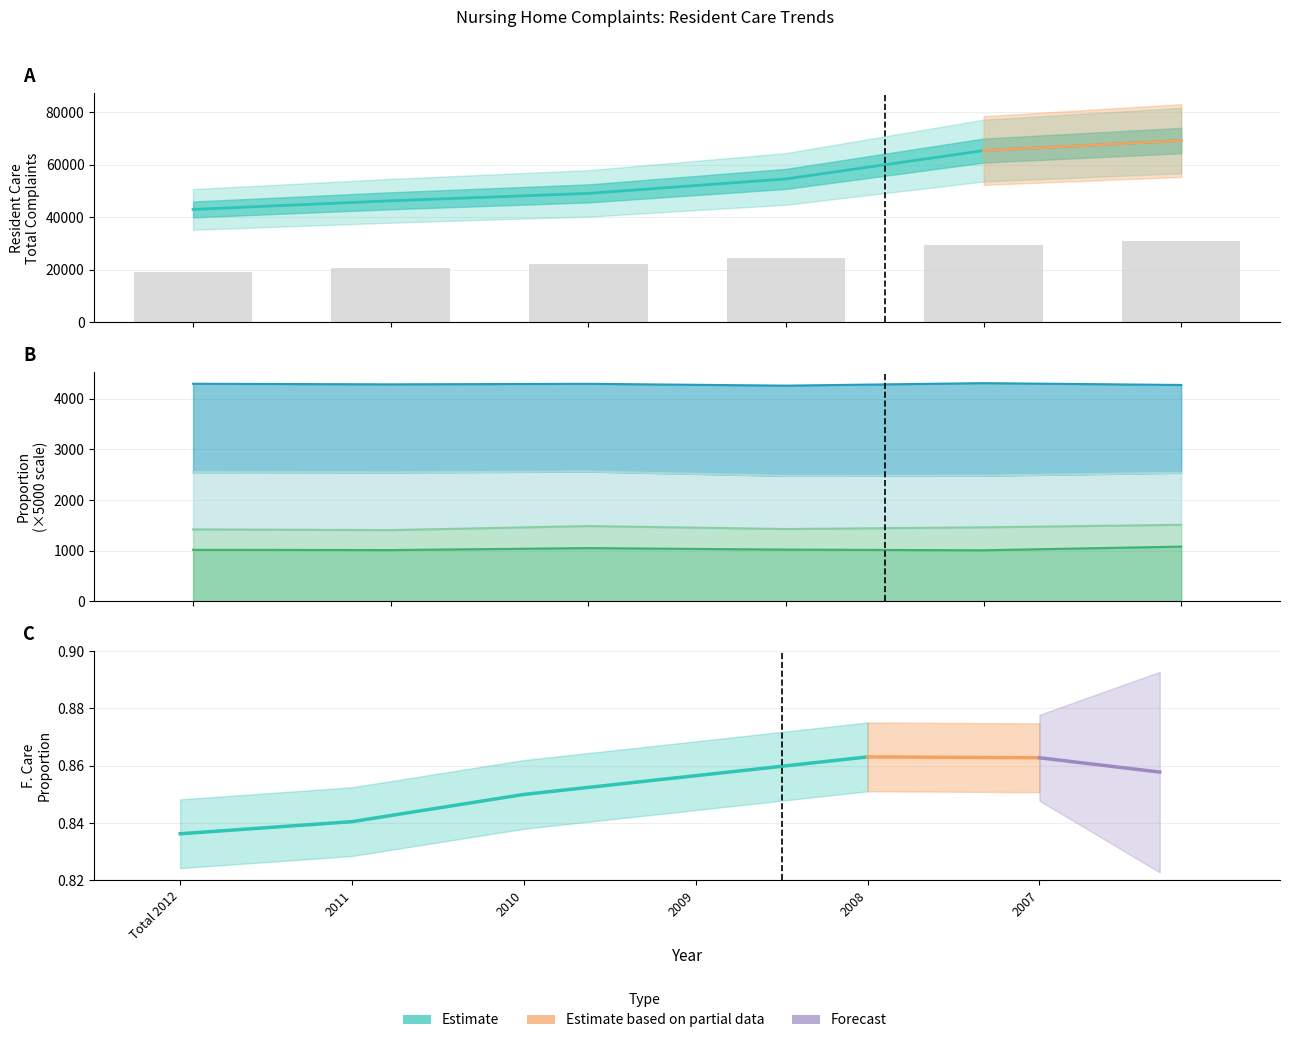

Is it true that Resident Care Total equals 35818.0 at 2008?

False